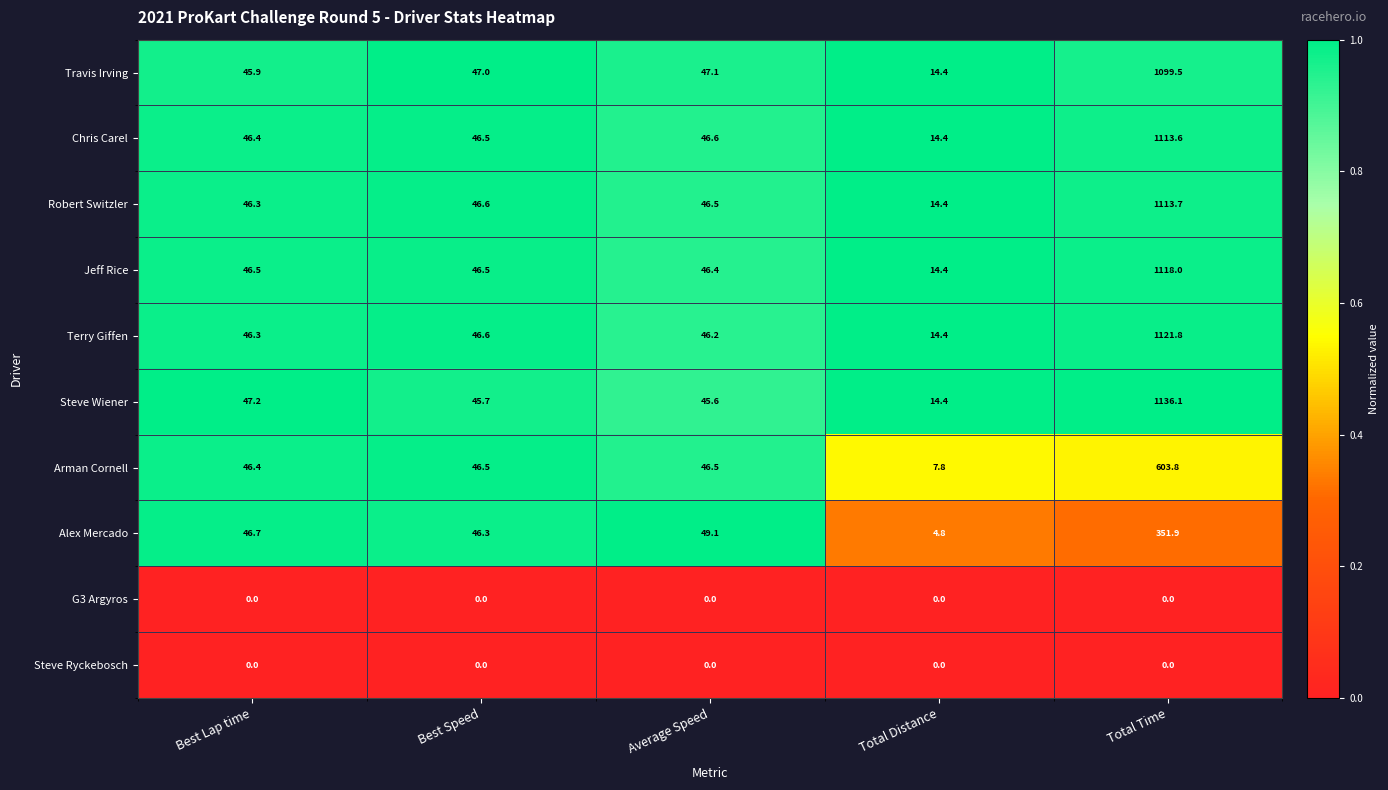

What is the difference between the Alex Mercado values at Total Time and Total Distance?

347.1